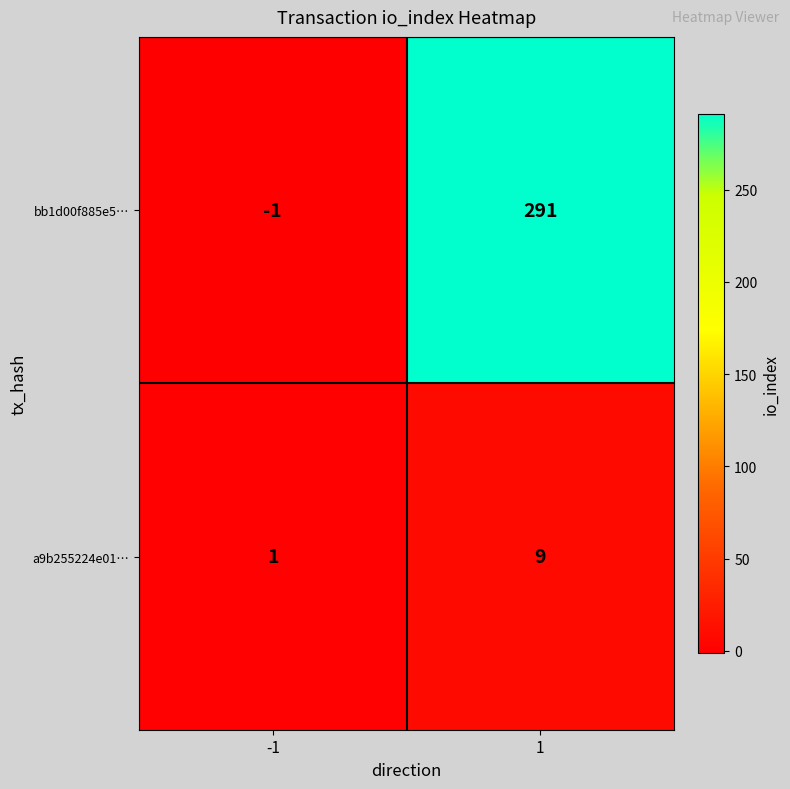

Reading left to right, transcribe all the data shown in this chart.

bb1d00f885e5…: -1=-1	1=291
a9b255224e01…: -1=1	1=9